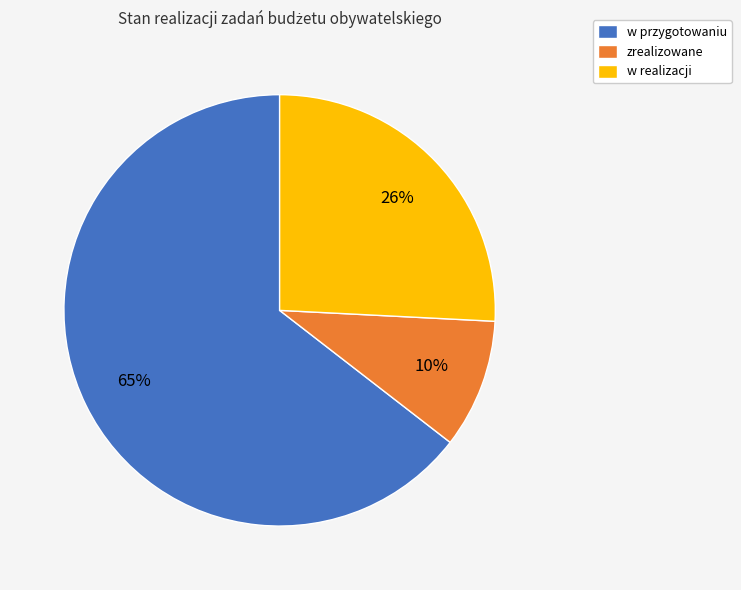

Does w przygotowaniu represent more than half of the total?

Yes